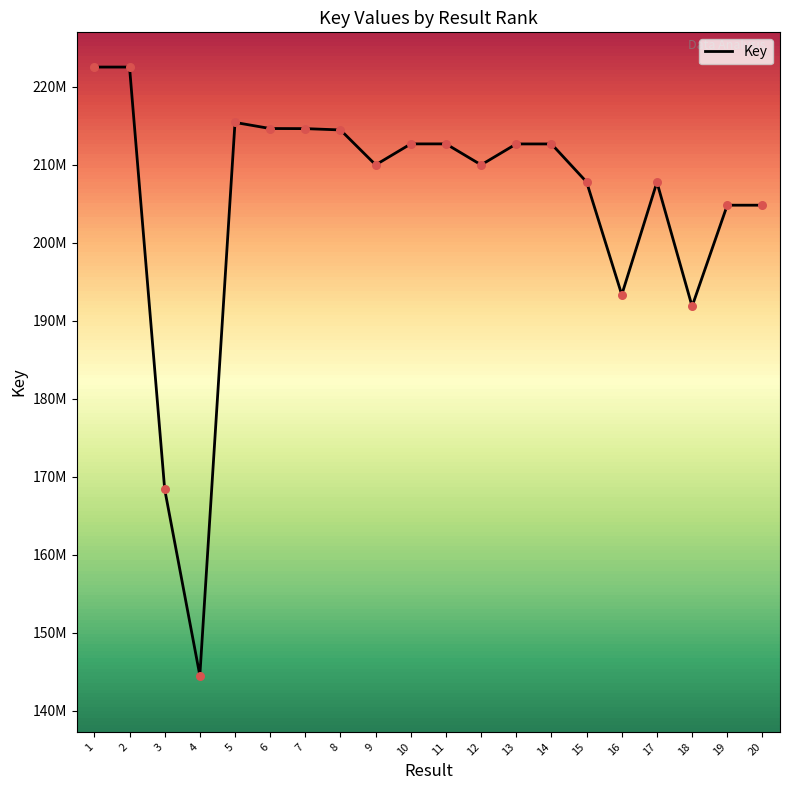

What is the change in value from 5 to 19?

-10604554